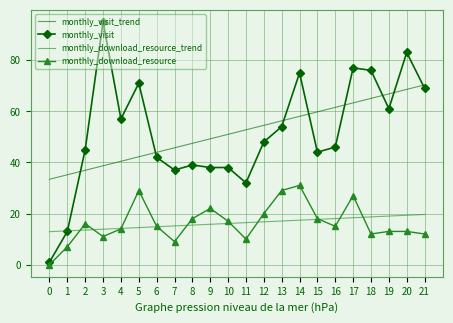

True or false: monthly_visit and monthly_visit_trend cross at least once.

True